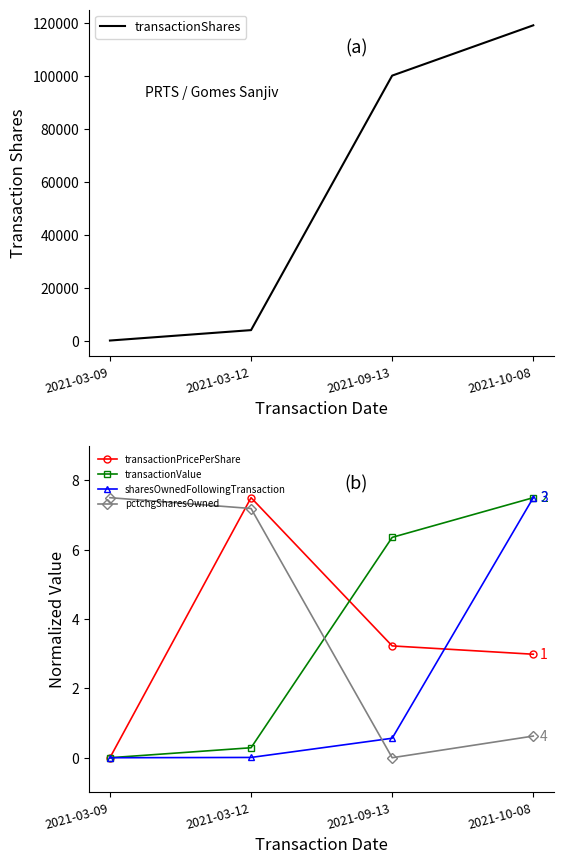

At 2021-09-13, list the series in order from largest to smallest.

transactionShares, transactionValue, transactionPricePerShare, sharesOwnedFollowingTransaction, pctchgSharesOwned